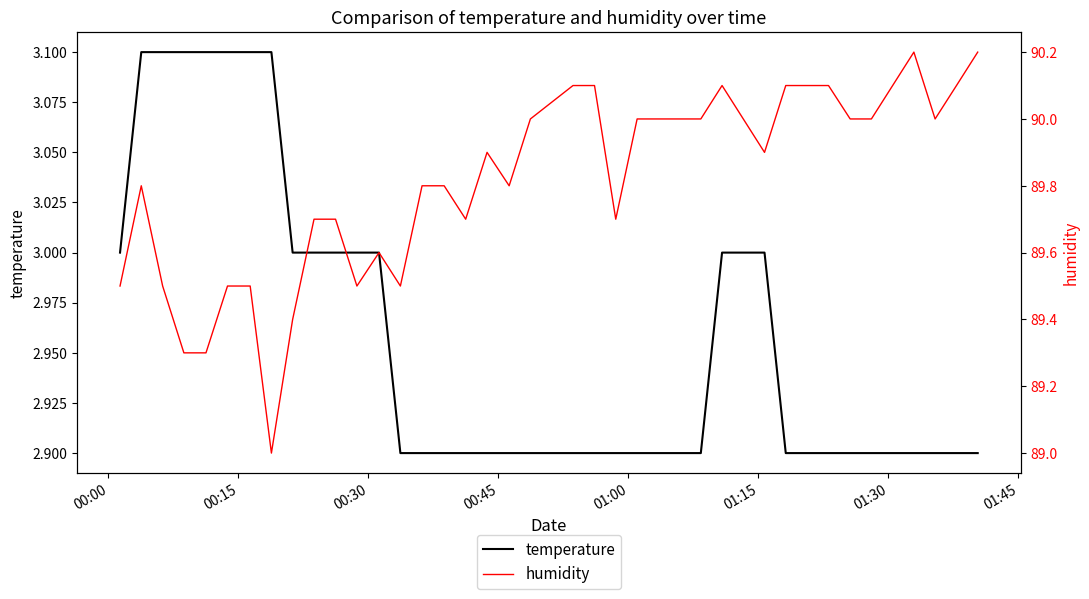

What is the maximum value for temperature?

3.1